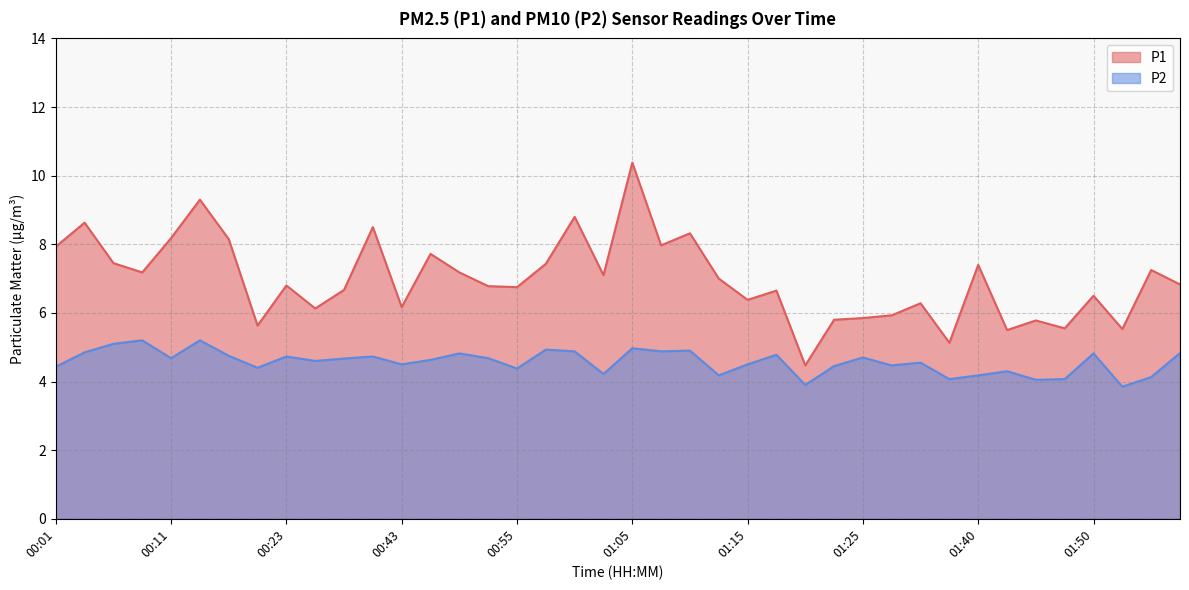

Which category has the highest value across all series?

01:05